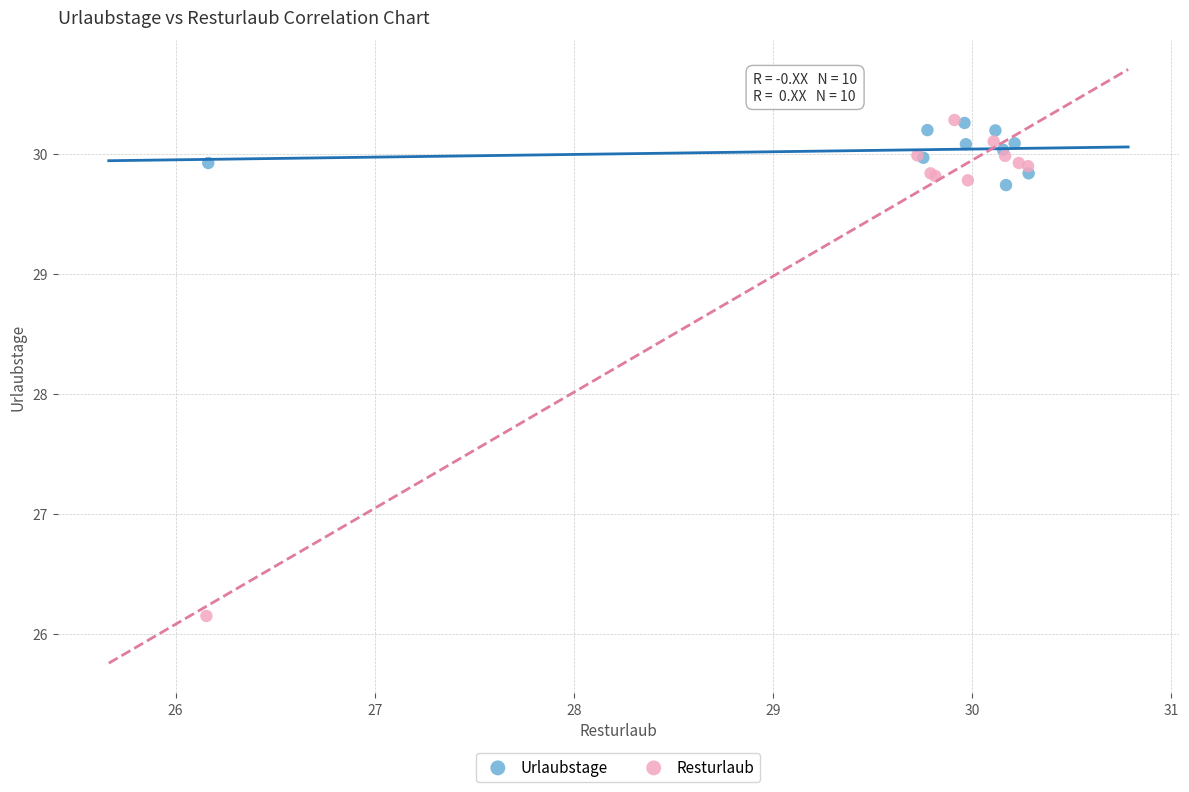

Which series has the largest Y range (max minus min)?

Resturlaub